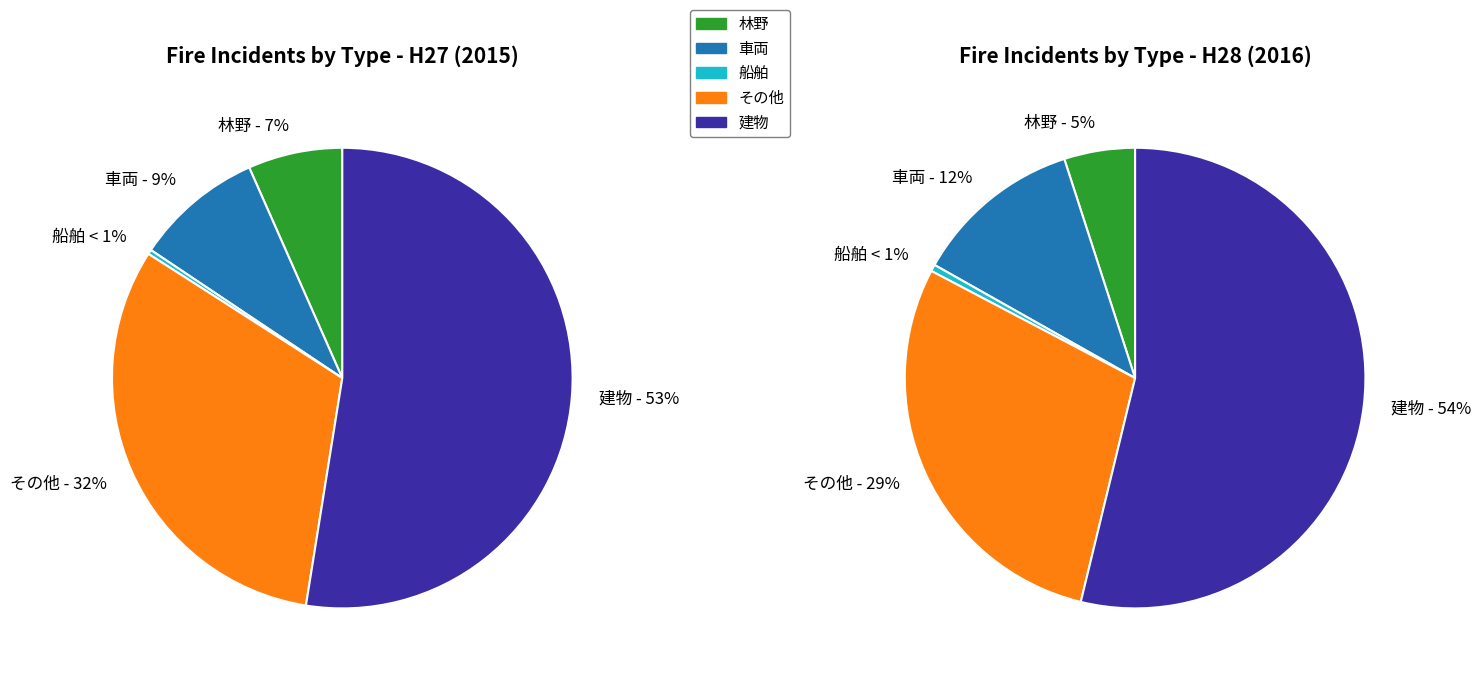

Which category has the biggest portion of the pie?

建物